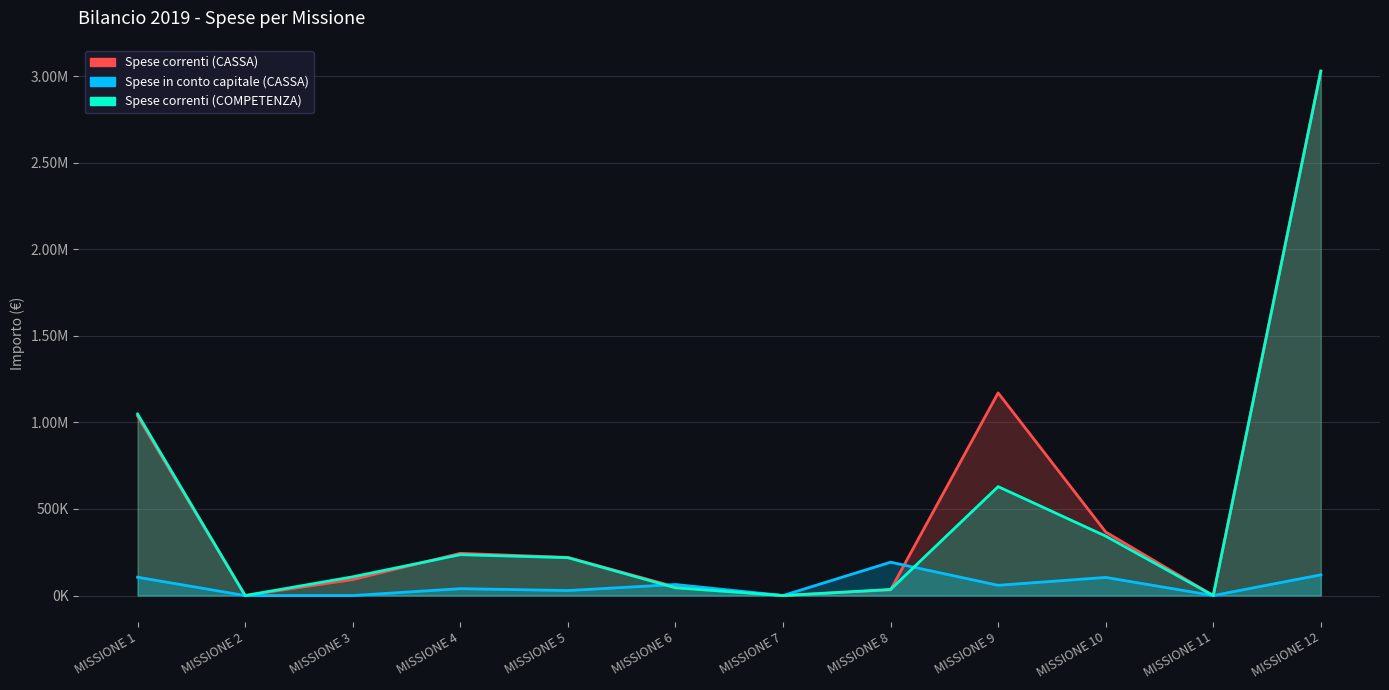

The value of Spese in conto capitale (CASSA) at MISSIONE 7 is 0.0. True or false?

True